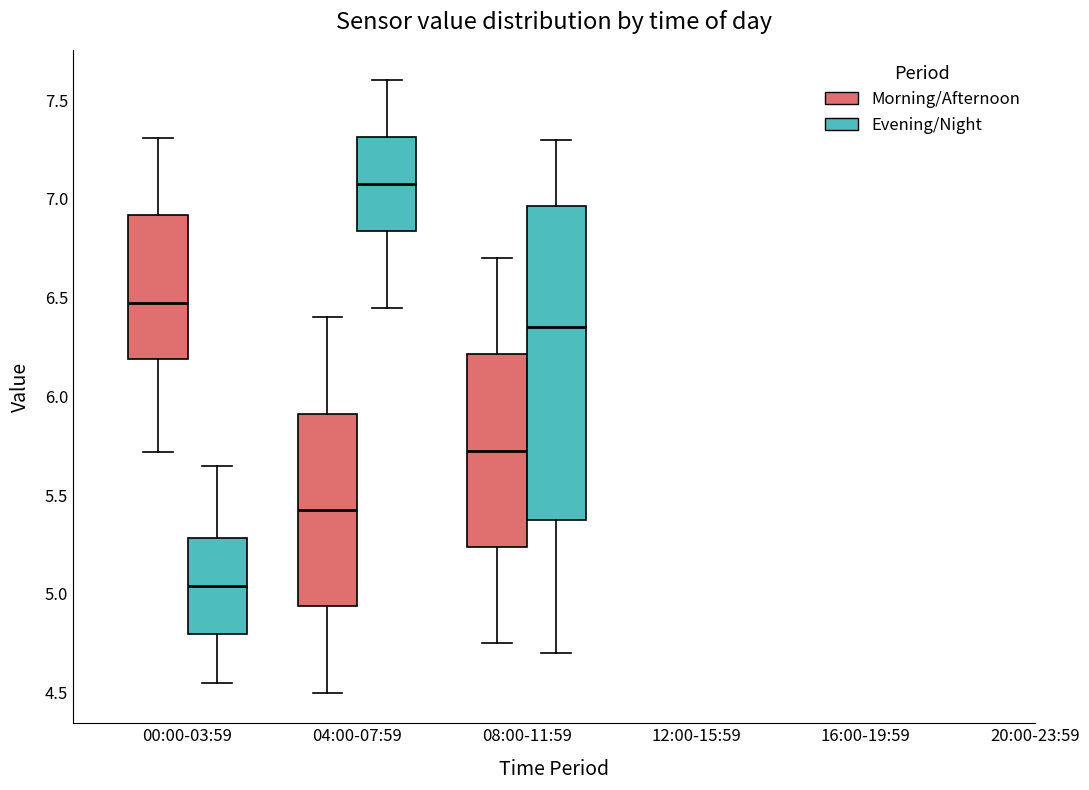

Where does the median line of the box for 00:00-03:59 (Evening/Night) sit on the y-axis? The values are not printed on the chart, so give them approximately, as read against the axis.

5.05